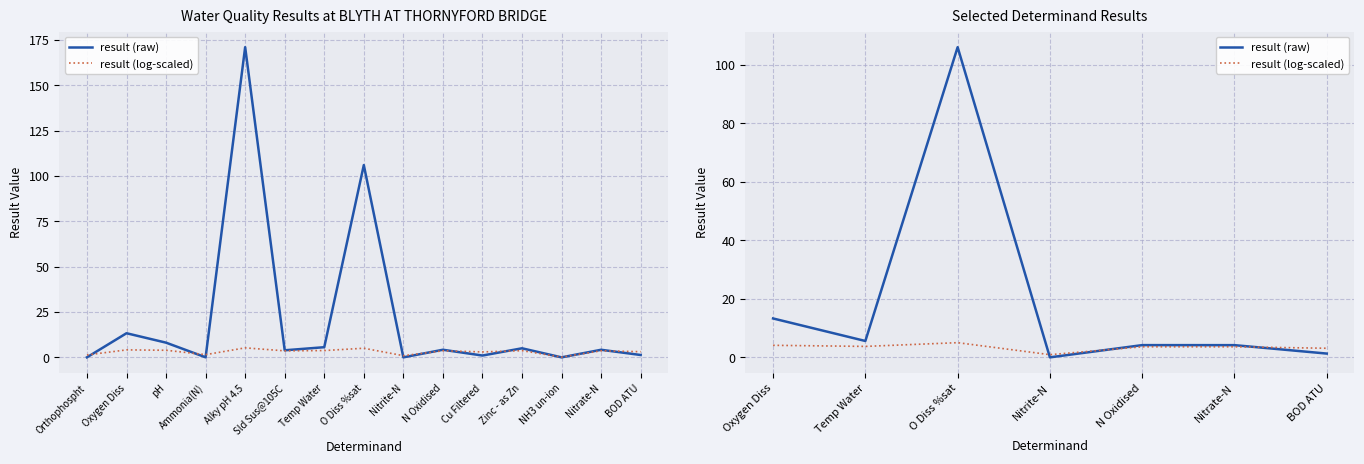

What is the total value across all series at Nitrate-N?

7.8